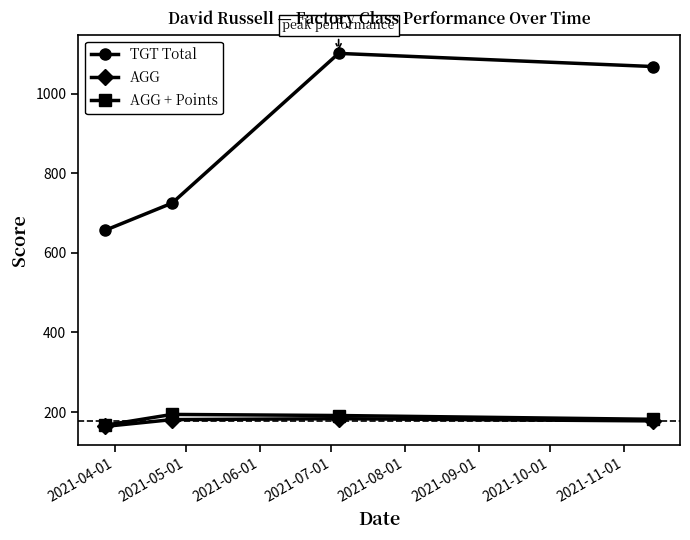

What is the value of the AGG + Points point at the 4th from the left?

182.0